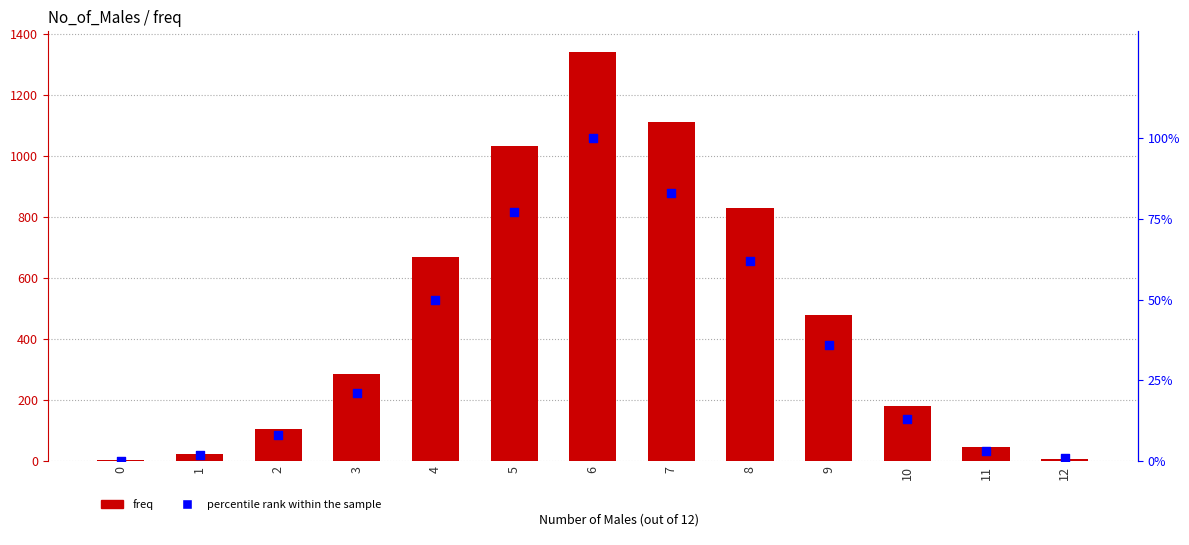

Which series reaches the maximum Y coordinate?

freq